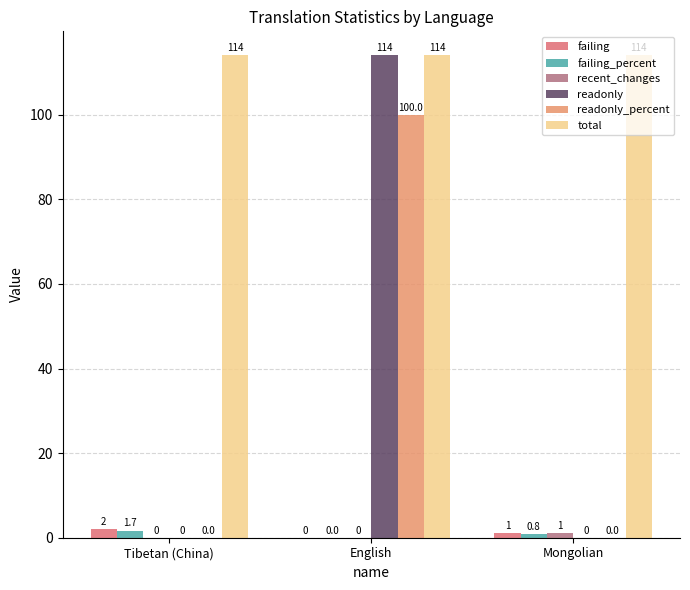

Between English and Mongolian, which series saw the biggest shift?

readonly